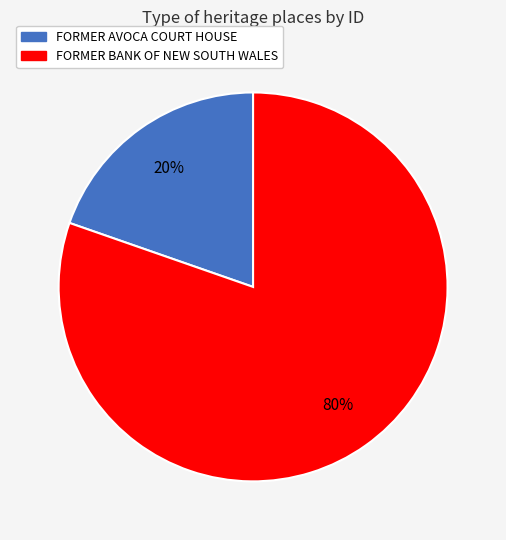

Which has a higher value, FORMER BANK OF NEW SOUTH WALES or FORMER AVOCA COURT HOUSE?

FORMER BANK OF NEW SOUTH WALES